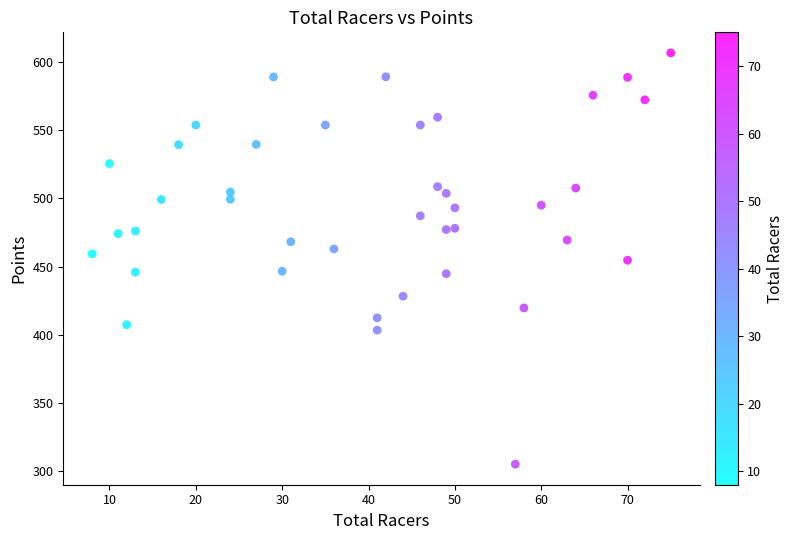

What is the range of Y values (max minus min)?

301.6